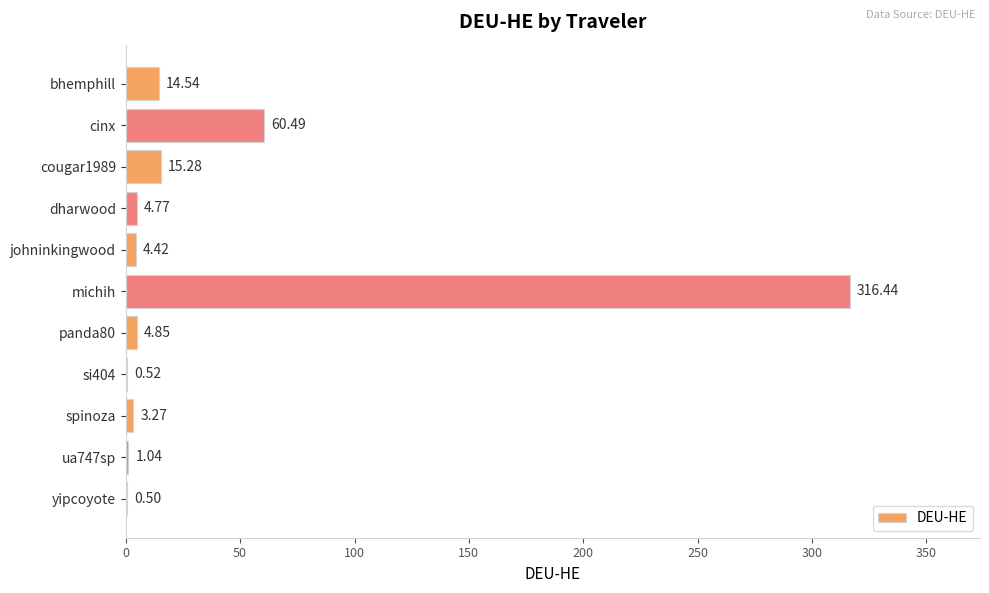

What is the sum of all values?

426.1